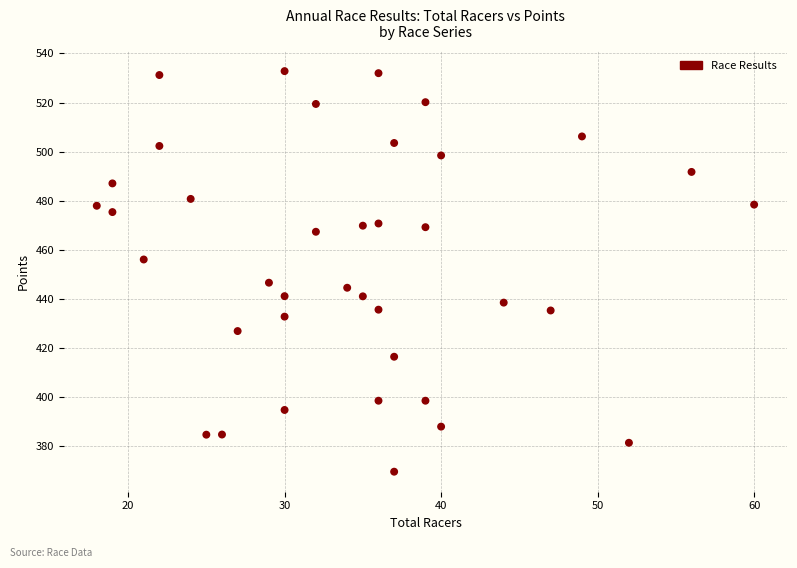

What is the range of Y values (max minus min)?

163.2